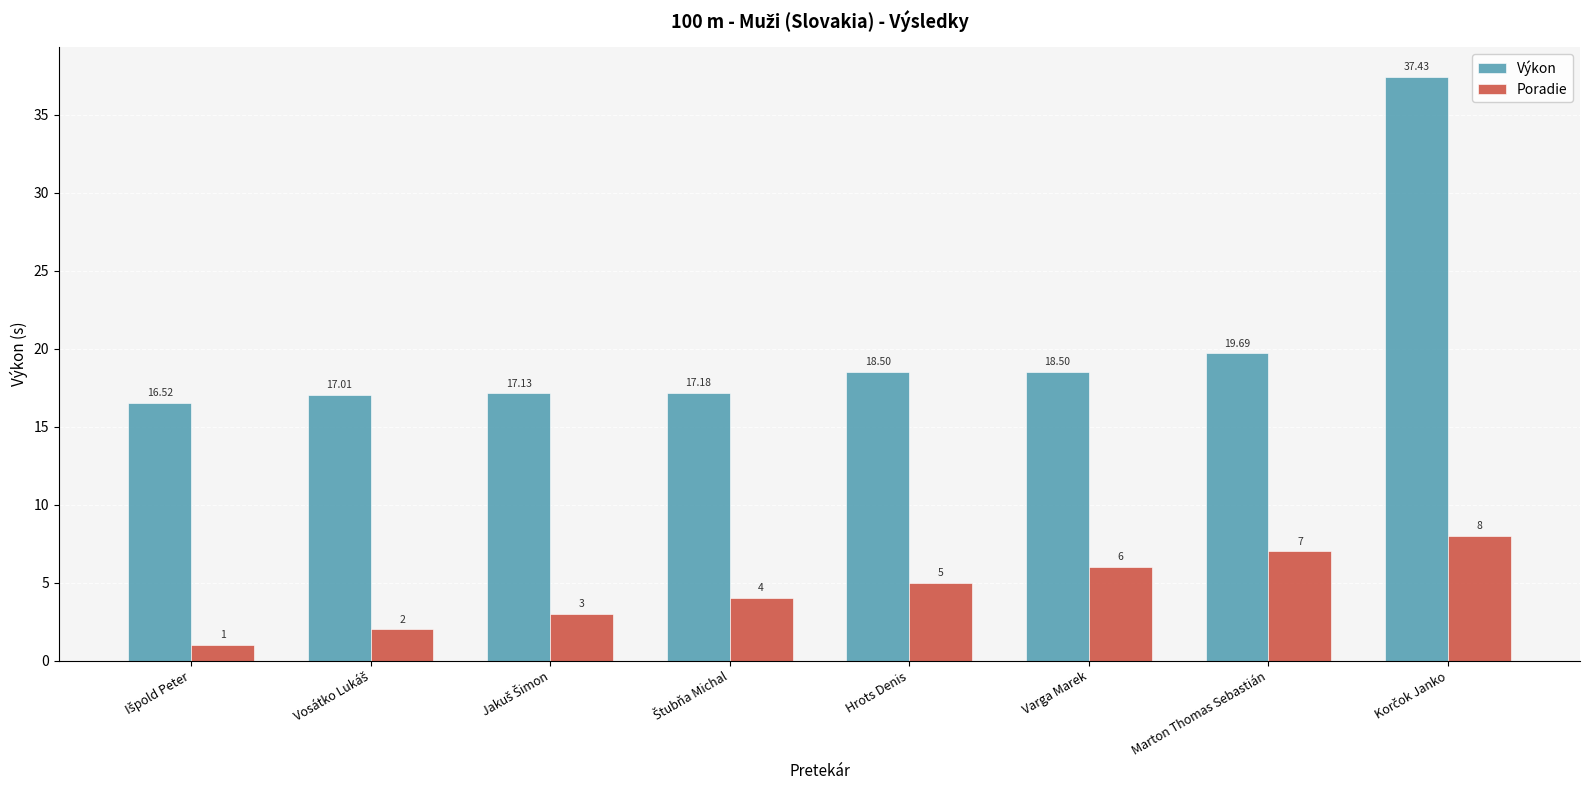

At how many categories does at least one series exceed 4?

8